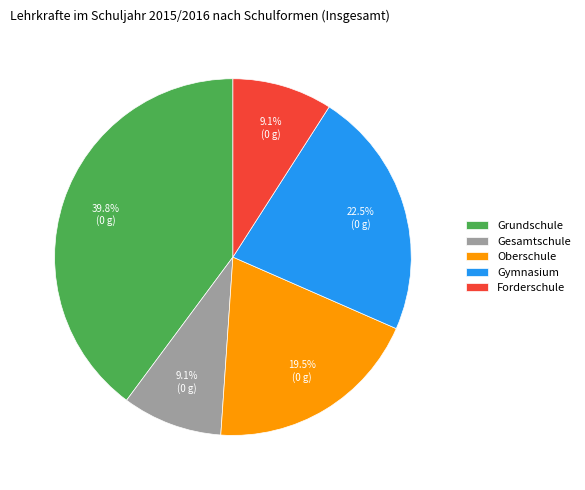

Which has a higher value, Gesamtschule or Gymnasium?

Gymnasium